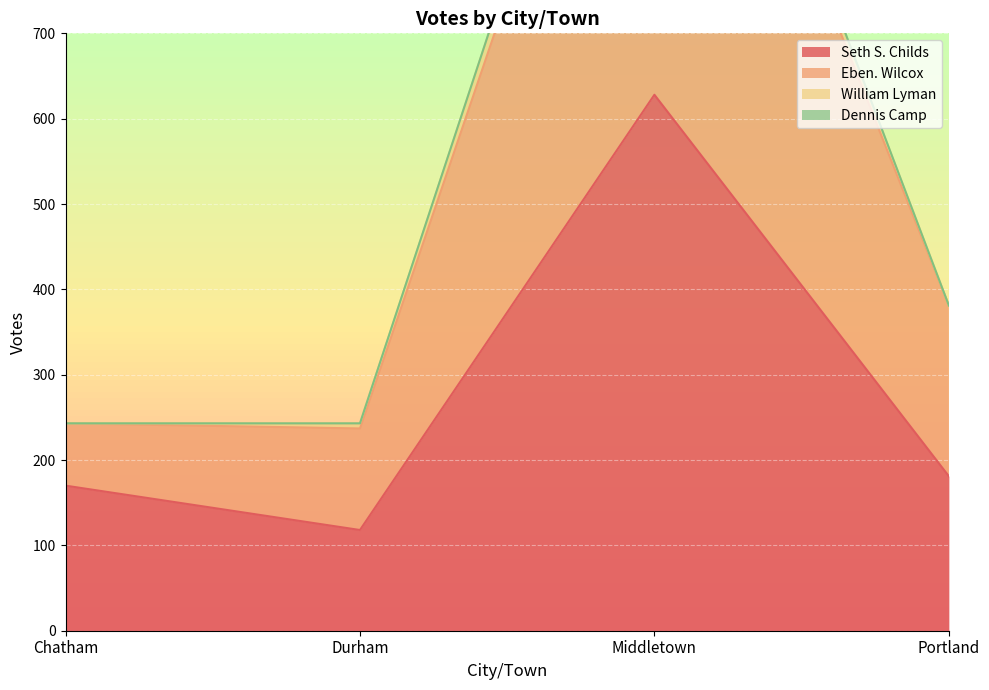

How many interior local valleys does the Seth S. Childs series have?

1